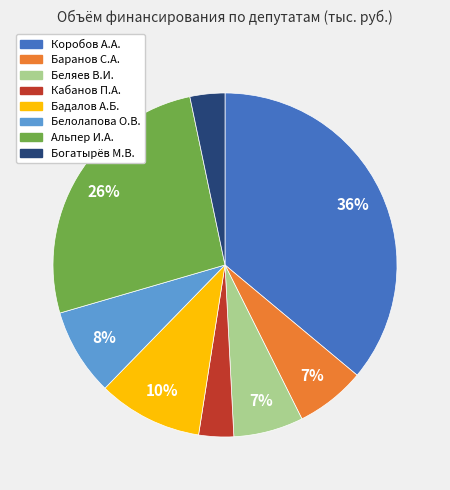

Is it true that Беляев В.И. is 7% of the pie?

True